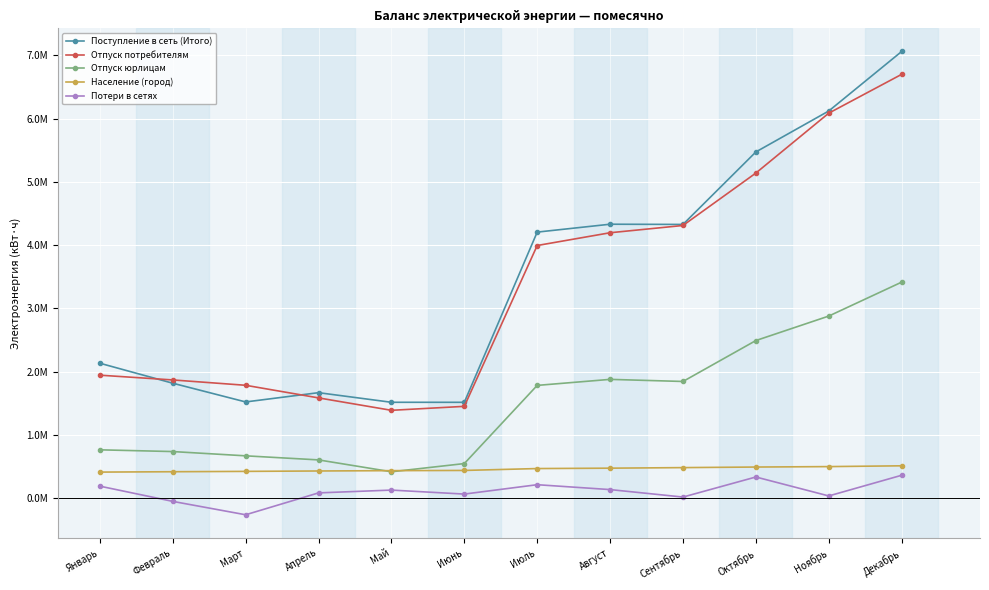

True or false: Отпуск юрлицам and Население (город) cross at least once.

True